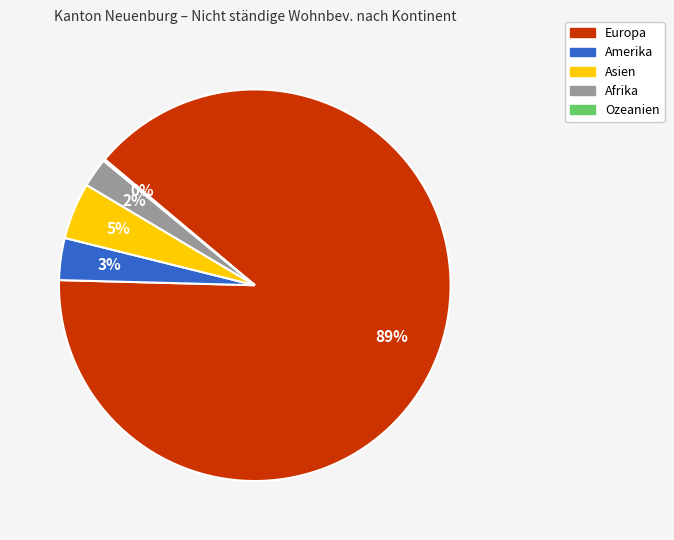

The Afrika slice represents 2% of the pie. True or false?

True